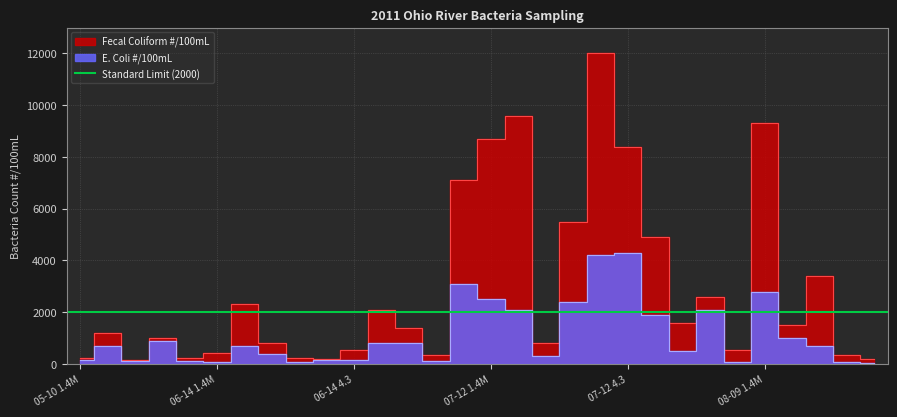

True or false: Fecal Coliform #/100mL and E. Coli #/100mL cross at least once.

False